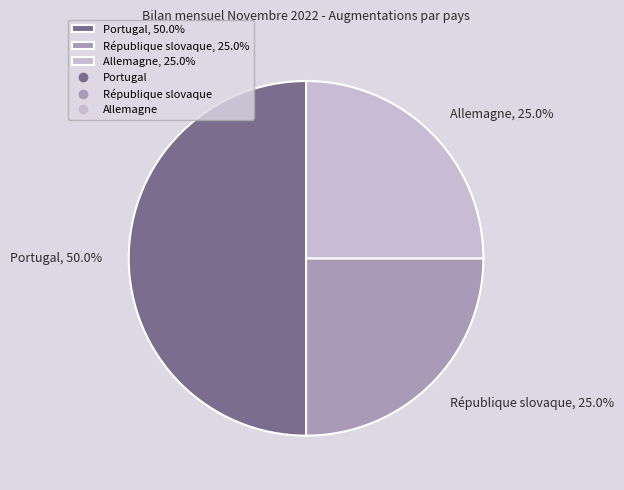

To the nearest percent, what portion does Portugal represent?

50%